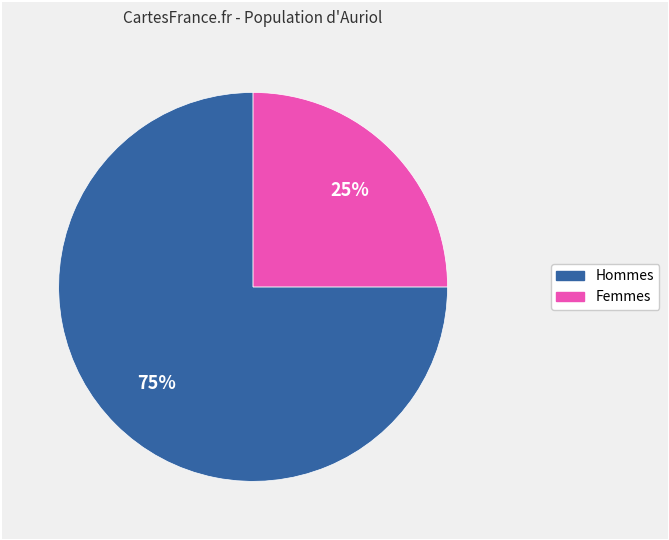

To the nearest percent, what is the difference between the largest and smallest slice percentages?

50%